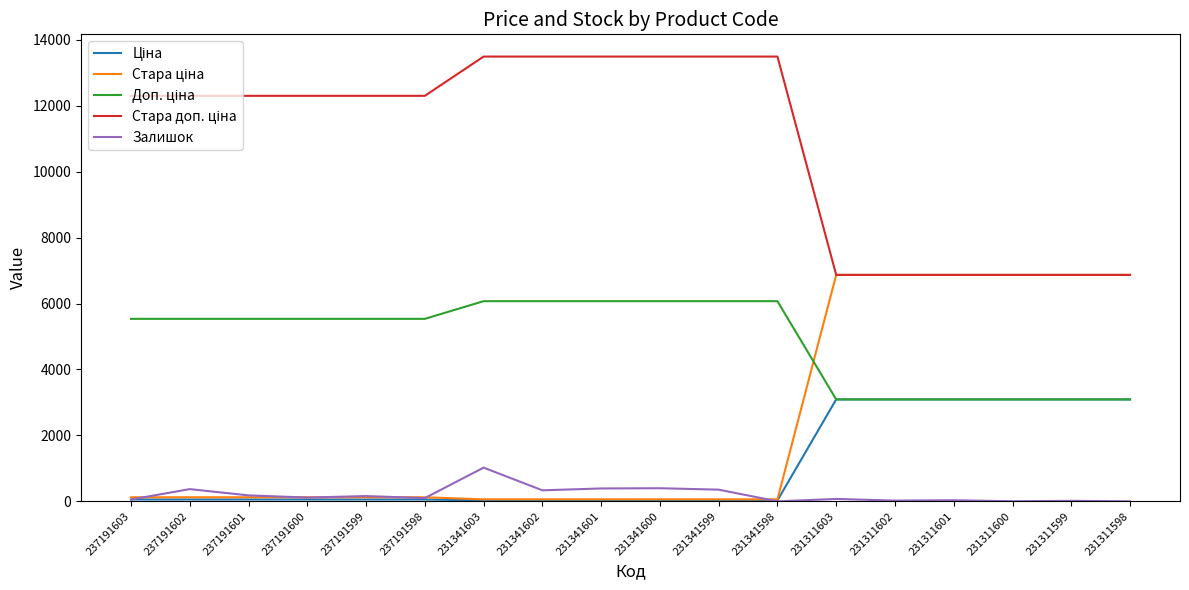

Rank the series at 231341599 from highest to lowest value.

Стара доп. ціна, Доп. ціна, Залишок, Стара ціна, Ціна